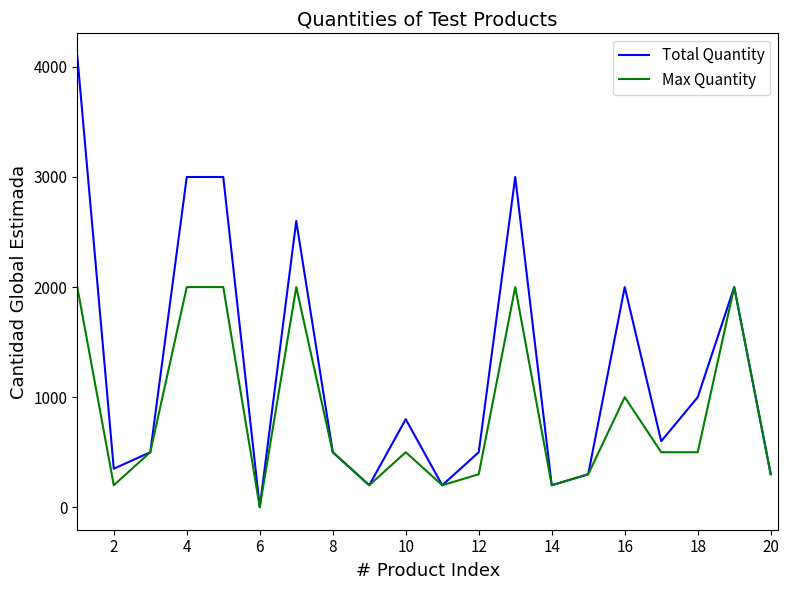

List the series in order of their overall mean, highest first.

Total Quantity, Max Quantity